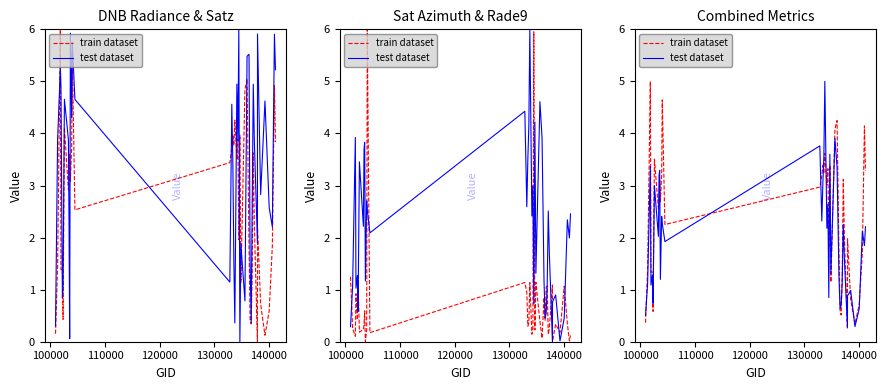

Reading left to right, transcribe all the data shown in this chart.

train dataset: 0.4	1.4	5.0	1.3	1.3	0.6	3.5	2.6	2.6	3.1	2.7	3.2	4.6	2.3	3.0	3.2	3.4	3.2	3.6	3.0	3.3	1.8	3.4	1.1	4.1	4.2	1.7	0.6	0.5	1.3	3.1	2.0	0.2	2.0	0.8	0.3	0.7	1.7	4.1	3.3
test dataset: 0.5	1.1	3.4	1.1	1.3	0.7	3.0	2.0	3.2	3.3	1.2	2.4	2.3	1.9	3.8	2.3	3.1	3.5	5.0	2.2	2.6	0.8	3.6	1.3	3.9	3.4	1.2	0.6	0.7	1.1	2.3	1.6	0.3	0.9	1.0	0.3	0.6	2.1	1.8	2.2